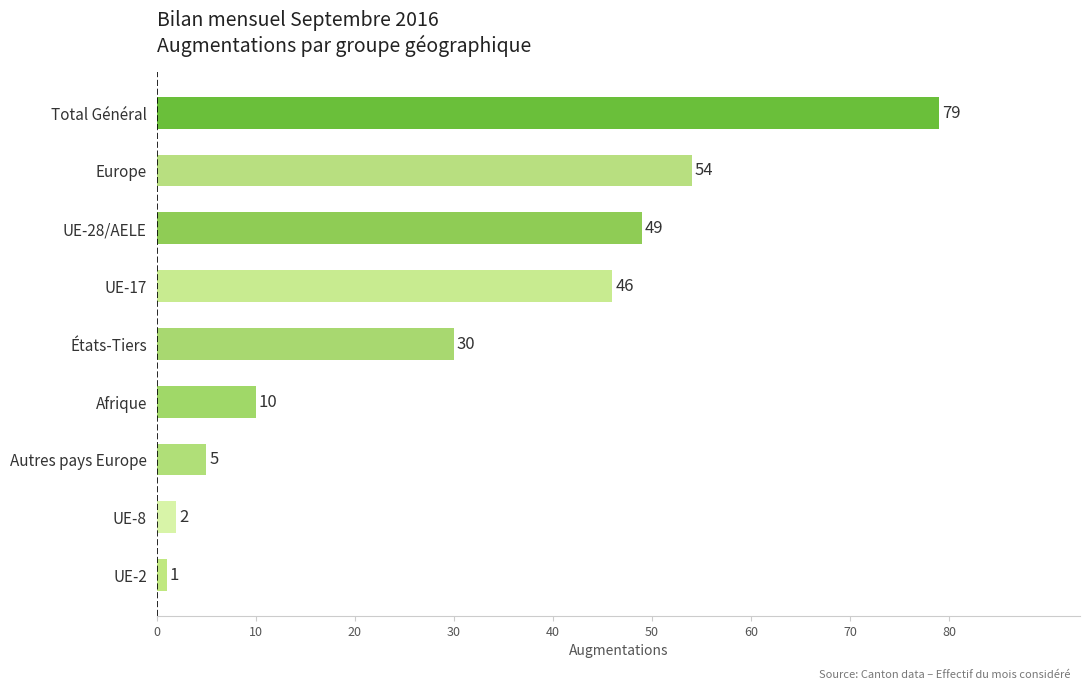

What is the minimum value shown in the chart?

1